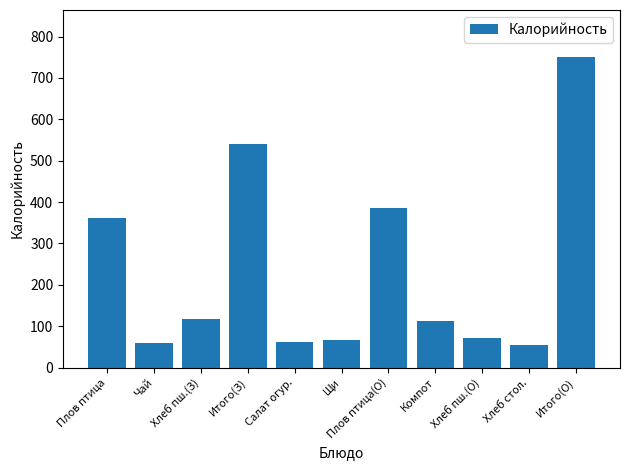

Read the value at Хлеб пш.(З).

117.5